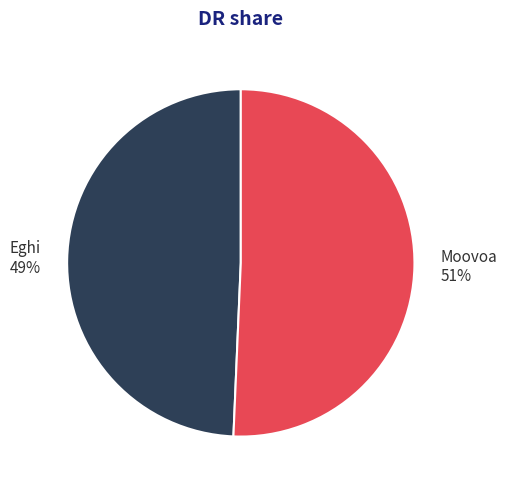

Is the sum of Eghi and Moovoa greater than half?

Yes